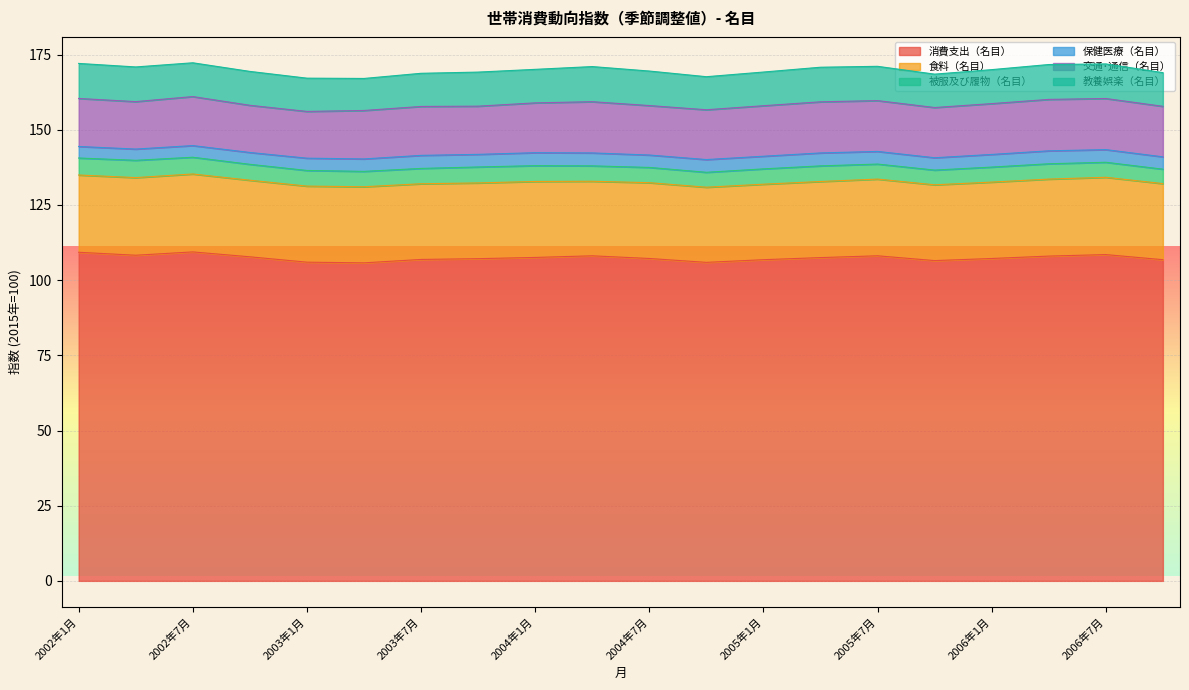

Which series has the largest range (max minus min)?

消費支出（名目）